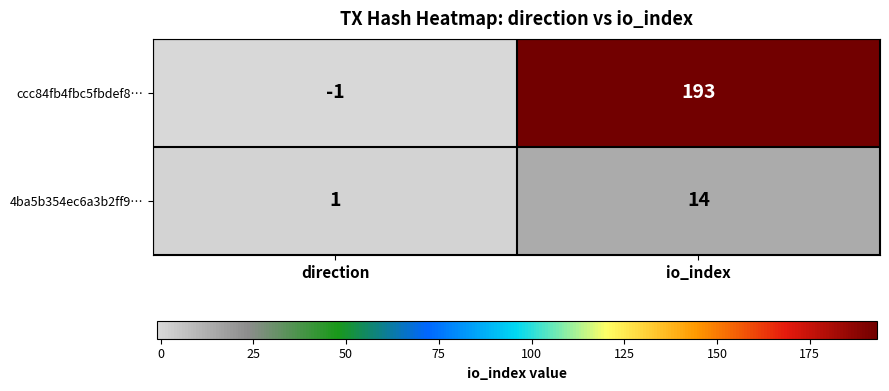

True or false: 4ba5b354ec6a3b2ff9… has a value of 10 at io_index.

False